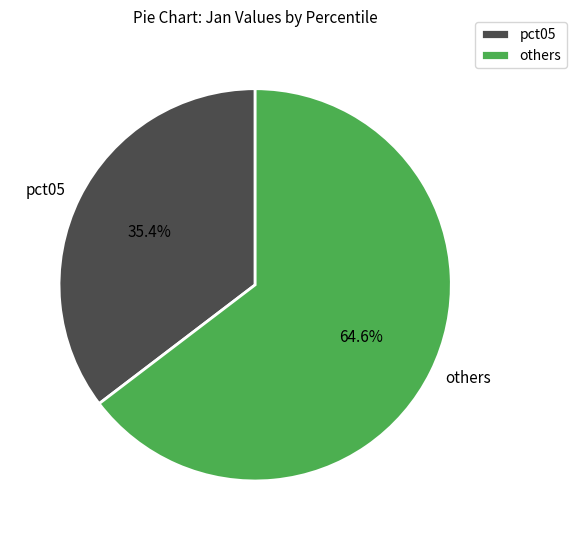

What is the smallest slice in the pie chart?

pct05